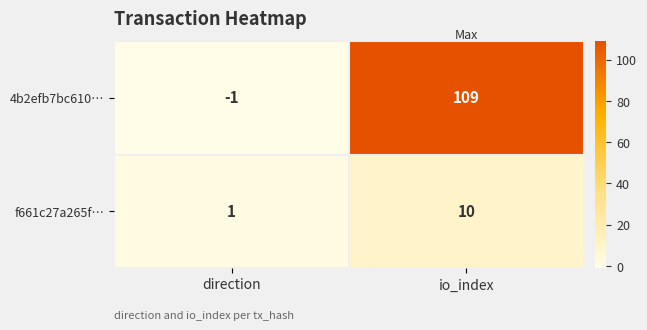

True or false: f661c27a265f… has a value of 0 at direction.

False